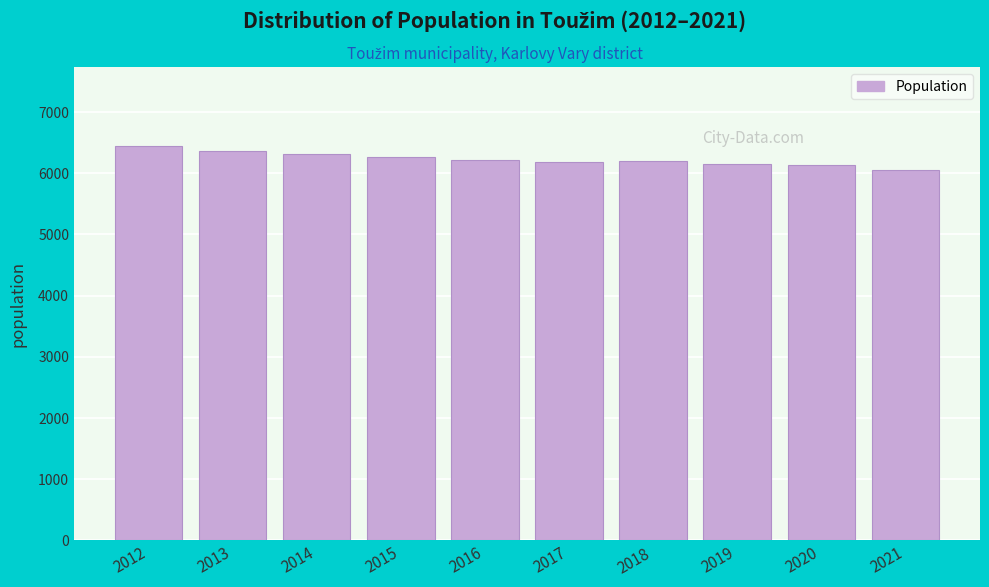

What is the difference between the maximum and minimum values?

400